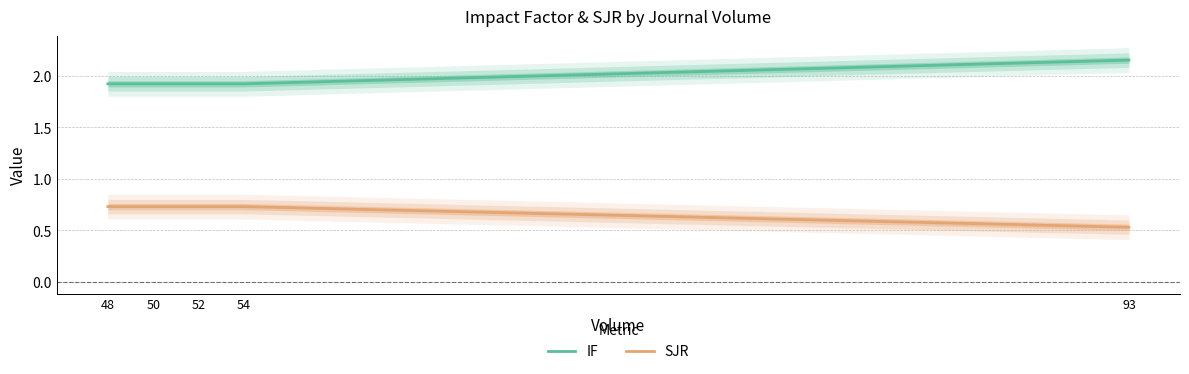

List the series in order of their overall mean, lowest first.

SJR, IF